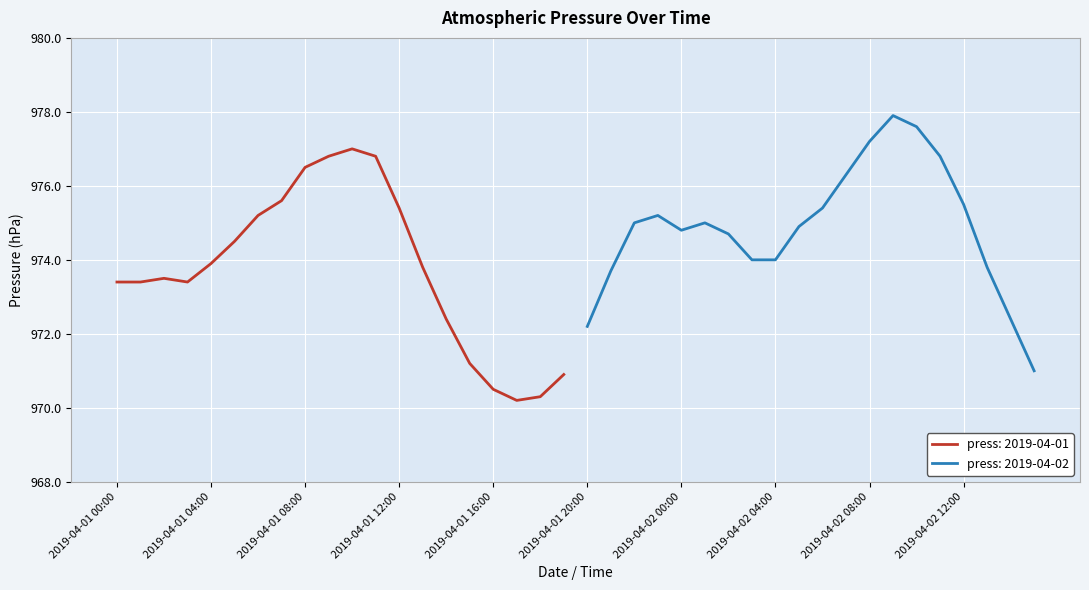

List the labels in order of value, largest first.

2019-04-02 09:00, 2019-04-02 10:00, 2019-04-02 08:00, 2019-04-01 10:00, 2019-04-01 09:00, 2019-04-01 11:00, 2019-04-02 11:00, 2019-04-01 08:00, 2019-04-02 07:00, 2019-04-01 07:00, 2019-04-02 12:00, 2019-04-01 12:00, 2019-04-02 06:00, 2019-04-01 06:00, 2019-04-01 23:00, 2019-04-01 22:00, 2019-04-02 01:00, 2019-04-02 05:00, 2019-04-02 00:00, 2019-04-02 02:00, 2019-04-01 05:00, 2019-04-02 03:00, 2019-04-02 04:00, 2019-04-01 04:00, 2019-04-01 13:00, 2019-04-02 13:00, 2019-04-01 21:00, 2019-04-01 02:00, 2019-04-01 00:00, 2019-04-01 01:00, 2019-04-01 03:00, 2019-04-01 14:00, 2019-04-02 14:00, 2019-04-01 20:00, 2019-04-01 15:00, 2019-04-02 15:00, 2019-04-01 19:00, 2019-04-01 16:00, 2019-04-01 18:00, 2019-04-01 17:00